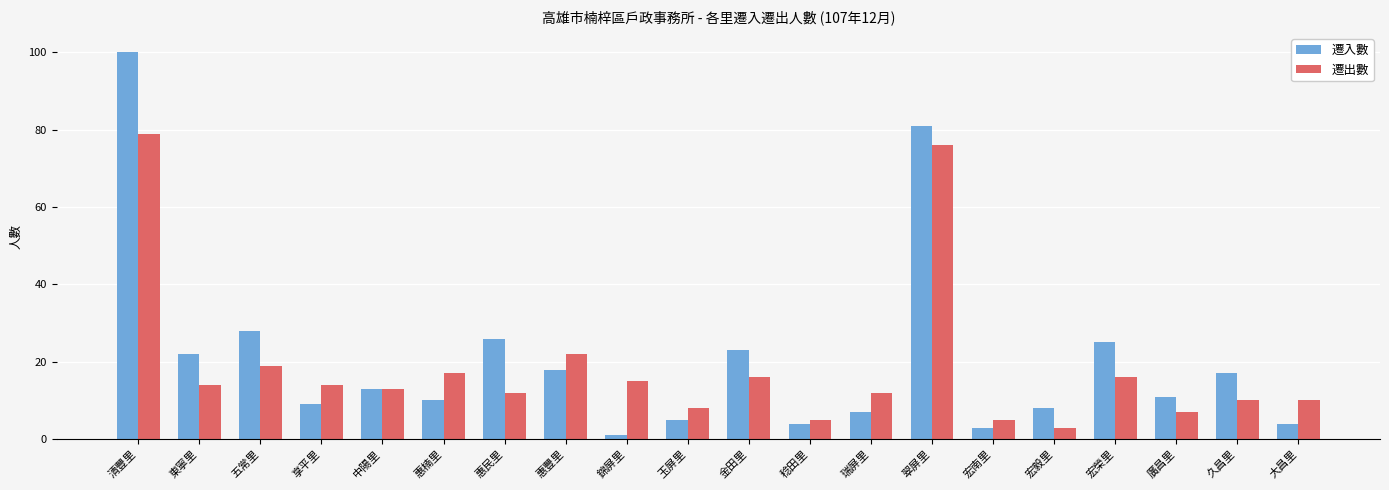

What is the total value across all series at 久昌里?

27